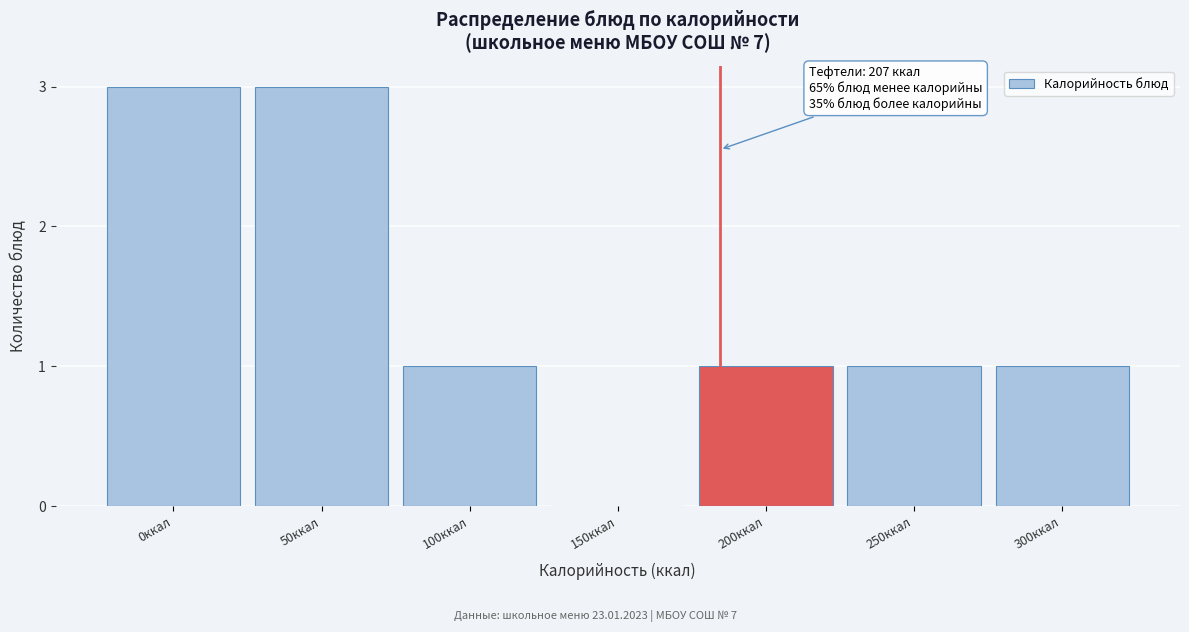

Reading right to left, transcribe all the data shown in this chart.

300ккал=1	250ккал=1	200ккал=1	150ккал=0	100ккал=1	50ккал=3	0ккал=3